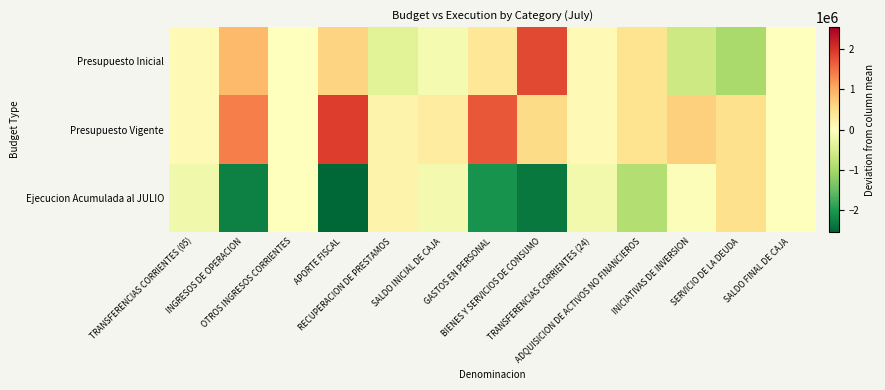

Which category has the lowest value across all series?

APORTE FISCAL